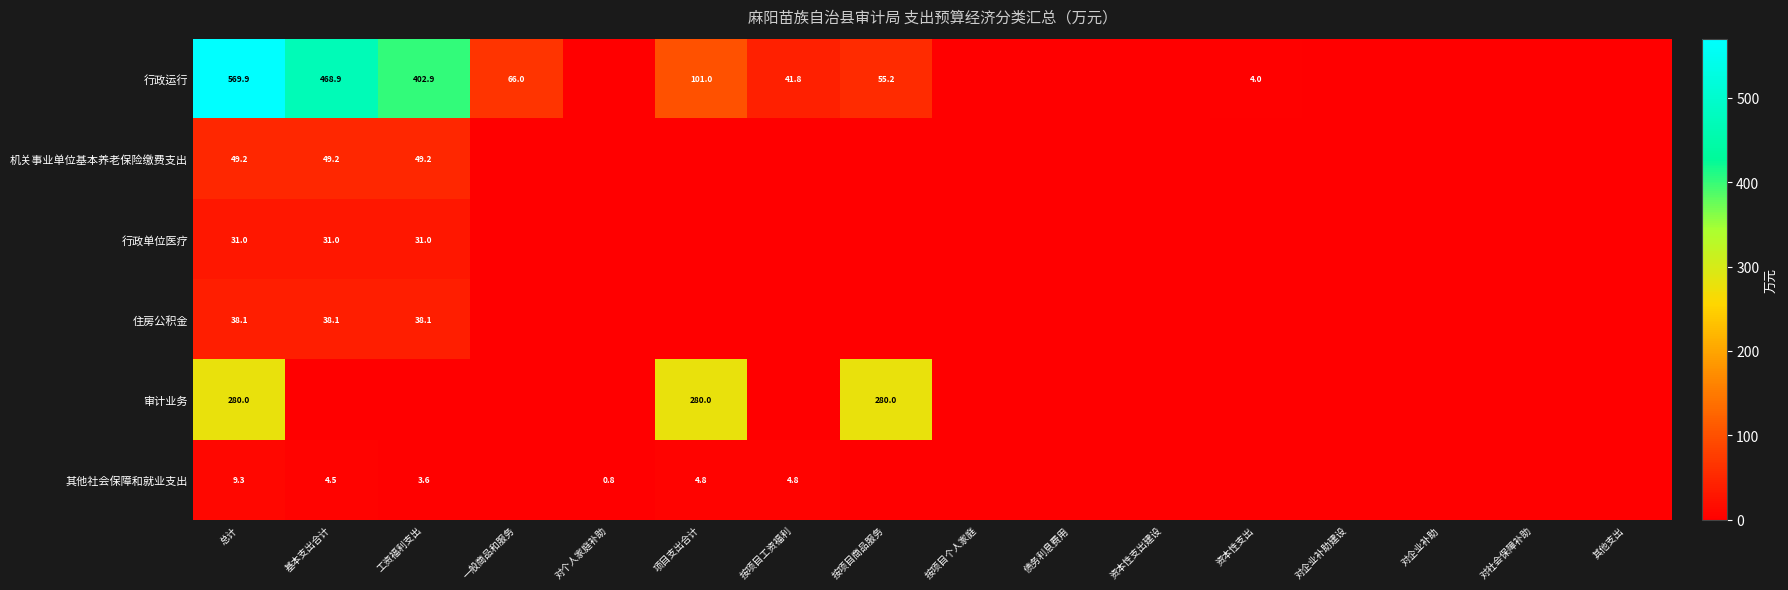

What is the total value across all series at 一般商品和服务?

66.0